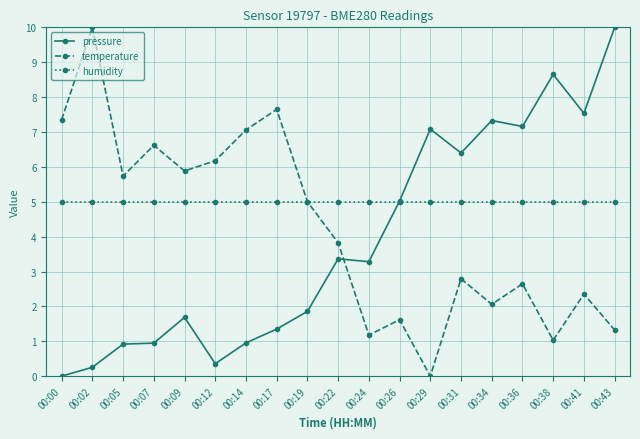

How many lines are shown in the chart?

3